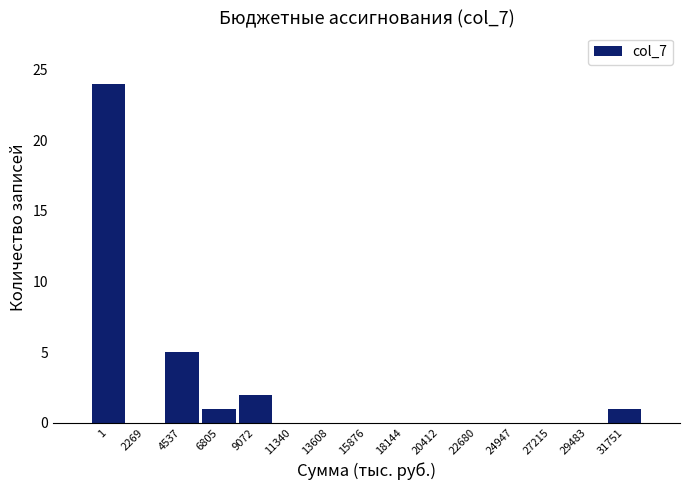

Reading left to right, extract all data points from this chart.

1=24	2269=0	4537=5	6805=1	9072=2	11340=0	13608=0	15876=0	18144=0	20412=0	22680=0	24947=0	27215=0	29483=0	31751=1